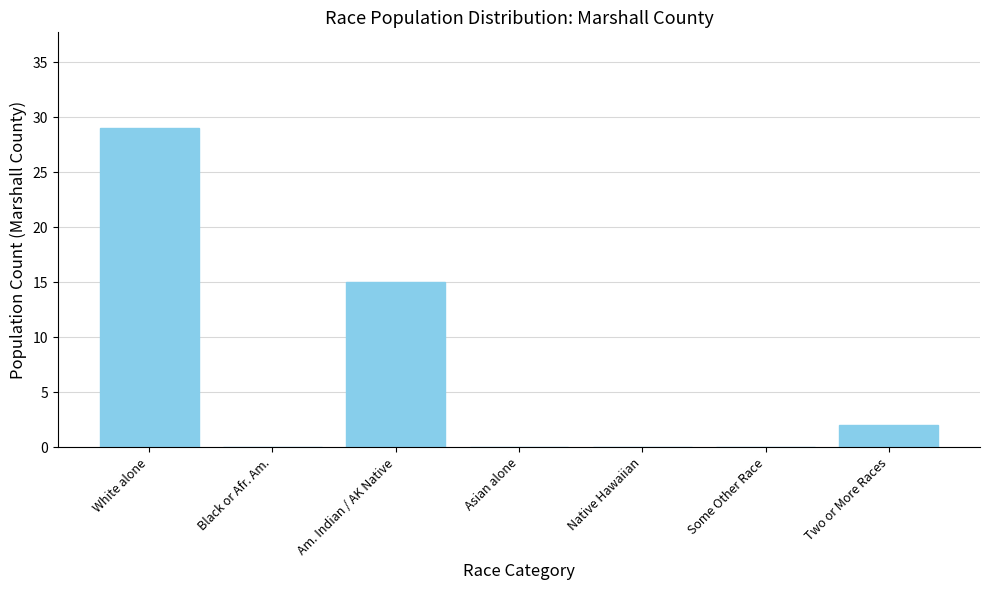

The chart shows a value of 29 at White alone. True or false?

True